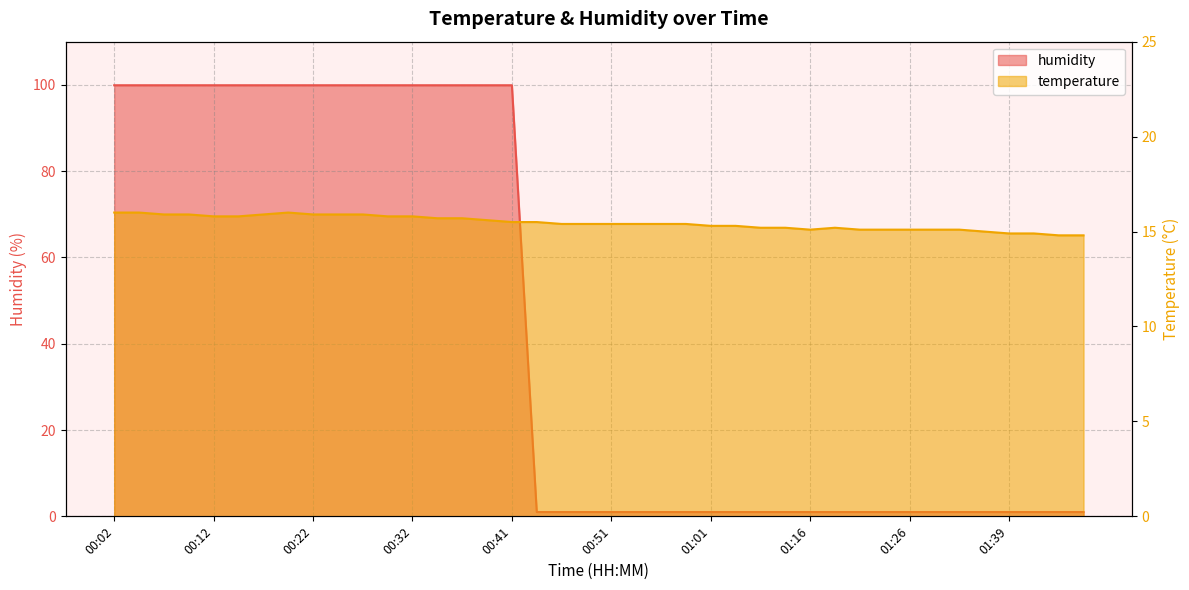

What is the difference between the maximum and minimum values in the humidity series?

98.9